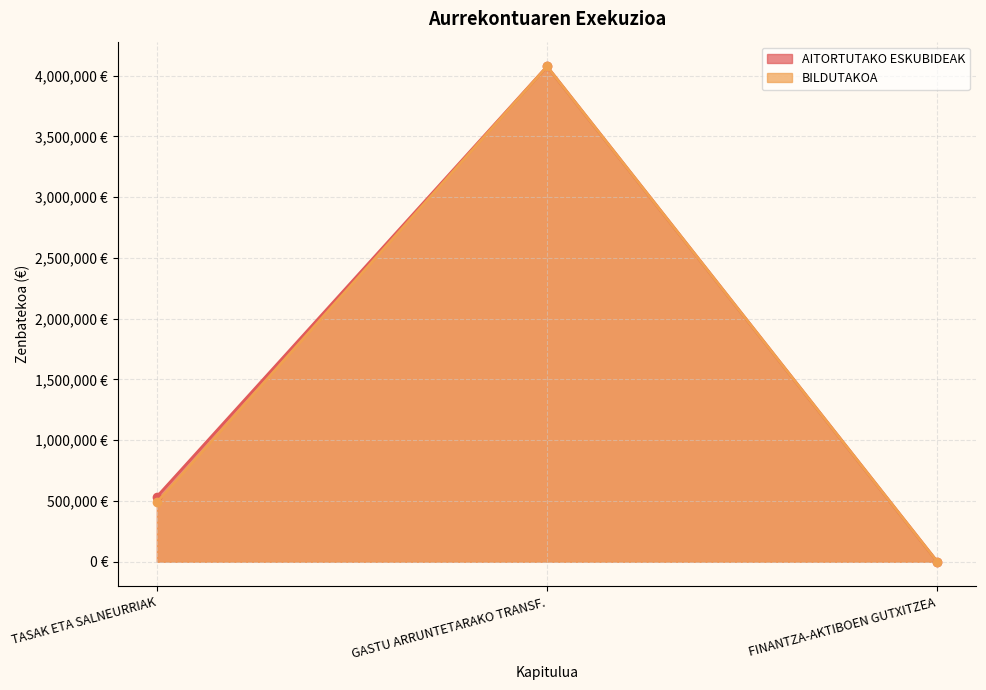

What is the value of the AITORTUTAKO ESKUBIDEAK point at the 2nd from the left?

4074972